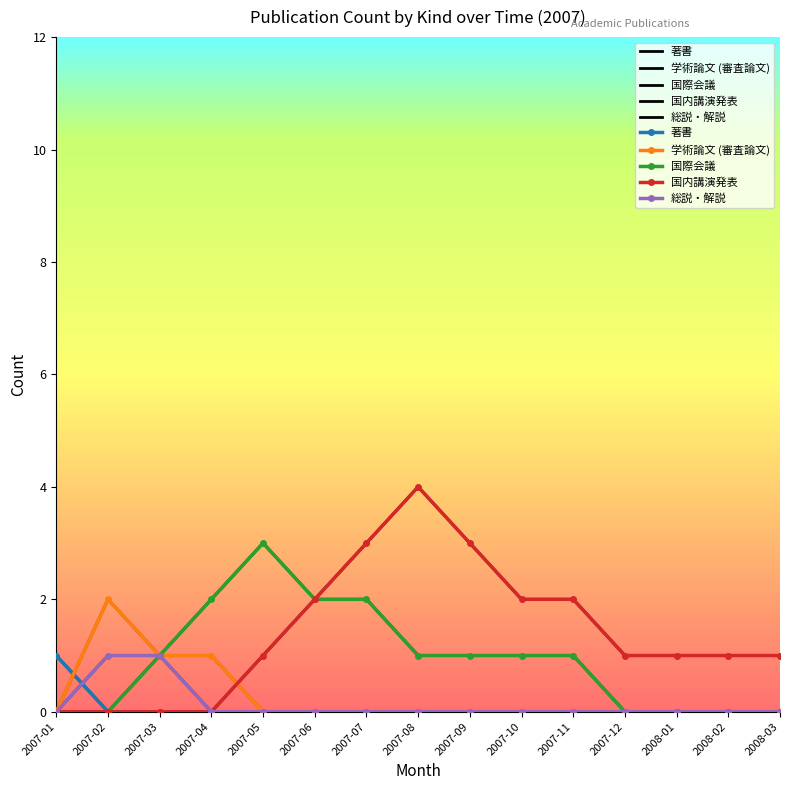

What is the label of the 4th point from the left?

2007-04